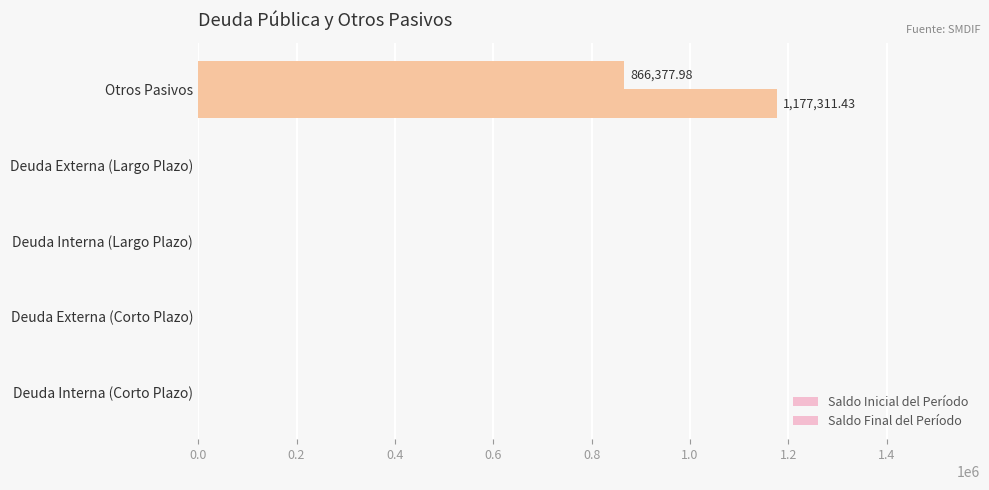

Count the number of data series in this chart.

2